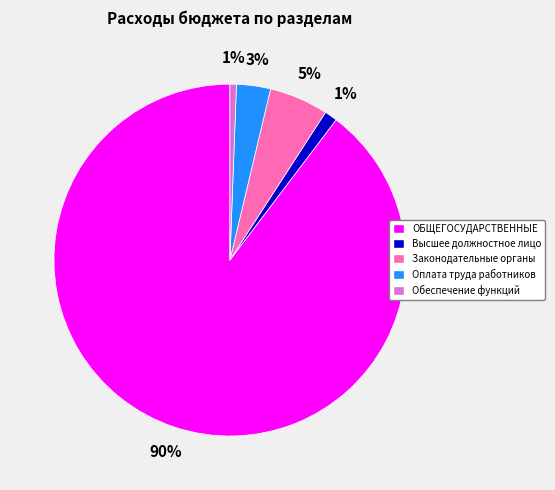

What percentage is the Оплата труда работников slice, to the nearest percent?

3%